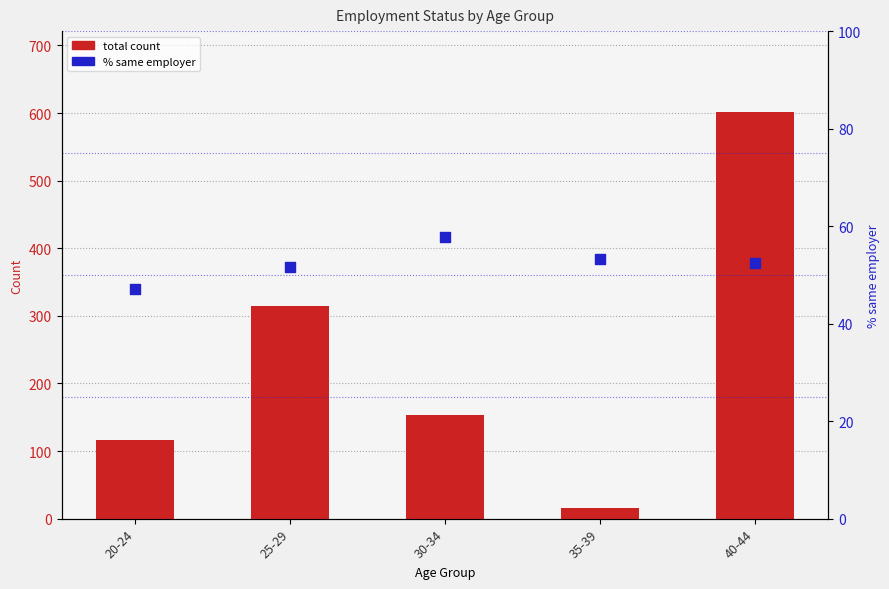

At how many categories does at least one series exceed 328?

1